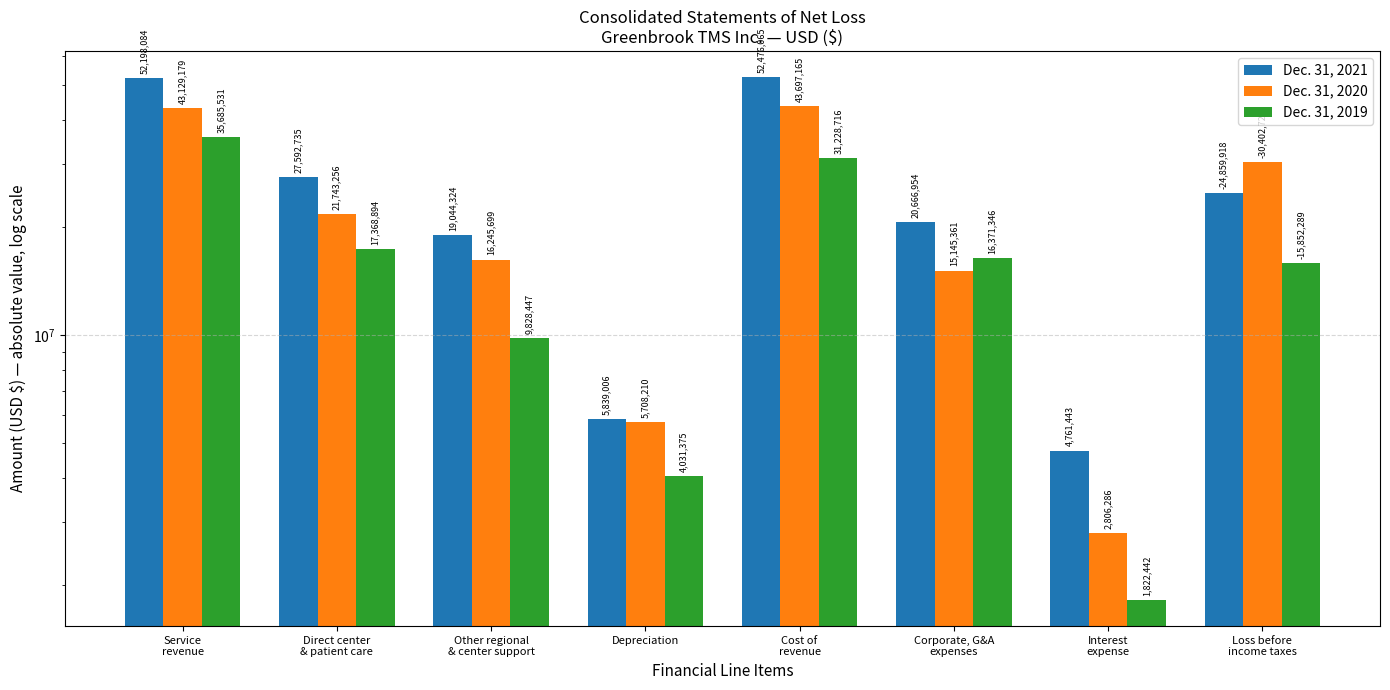

What is the difference between the maximum and second lowest values in the Dec. 31, 2019 series?

31654156